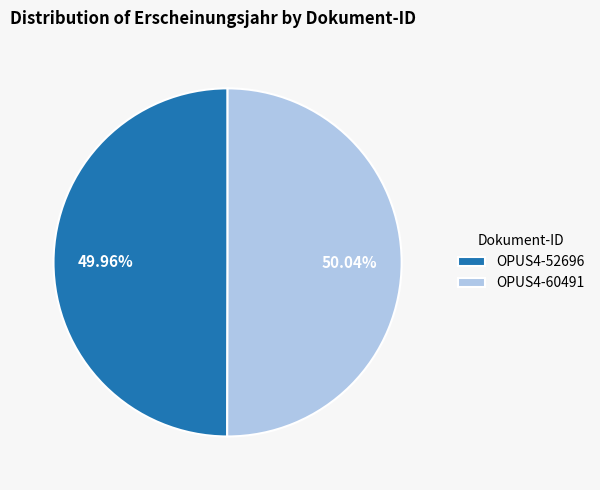

Is there a majority slice in this chart?

Yes